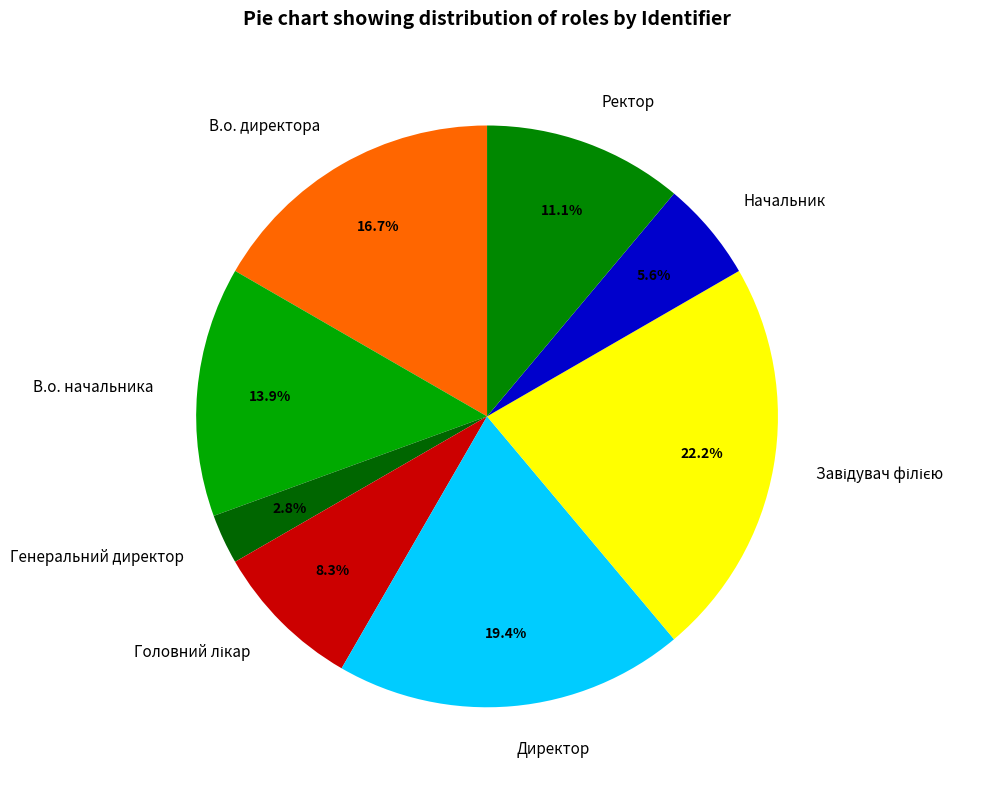

To the nearest percent, what is the average slice percentage?

12%